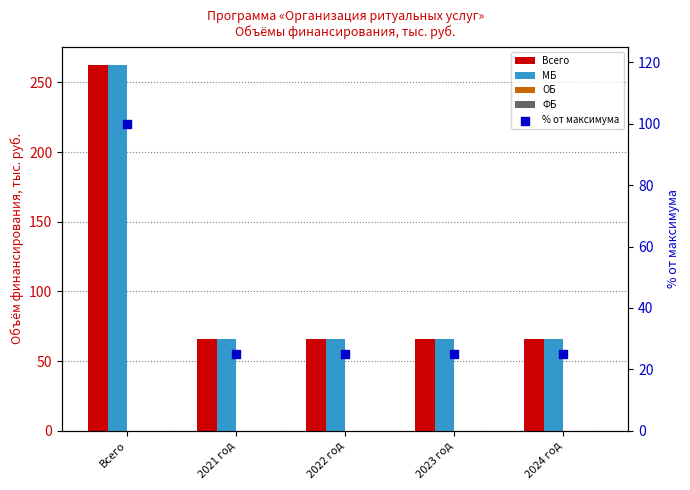

At how many categories does at least one series exceed 228?

1